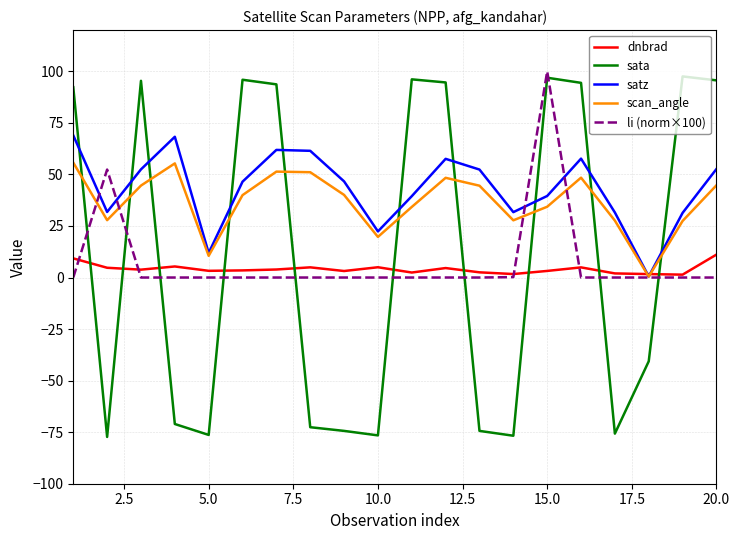

How many intersections are there between scan_angle and sata?

10